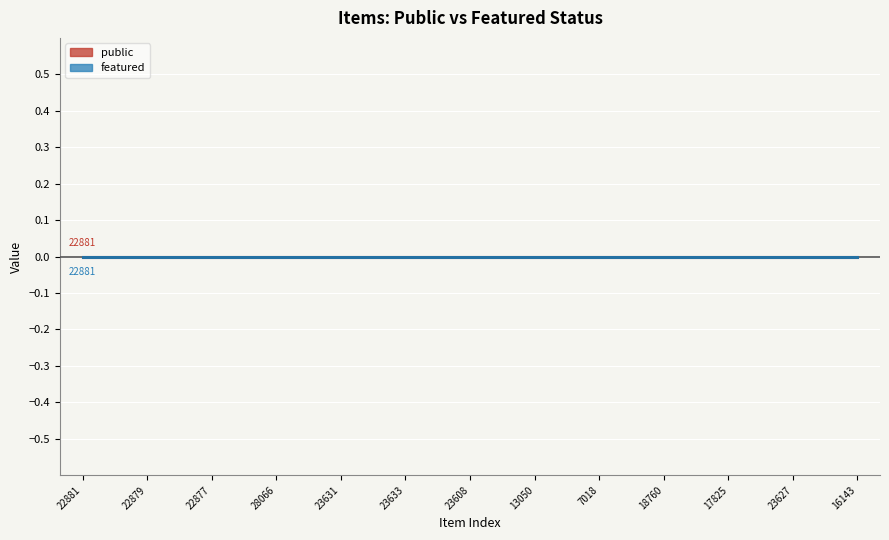

At 10, list the series in order from smallest to largest.

featured, public